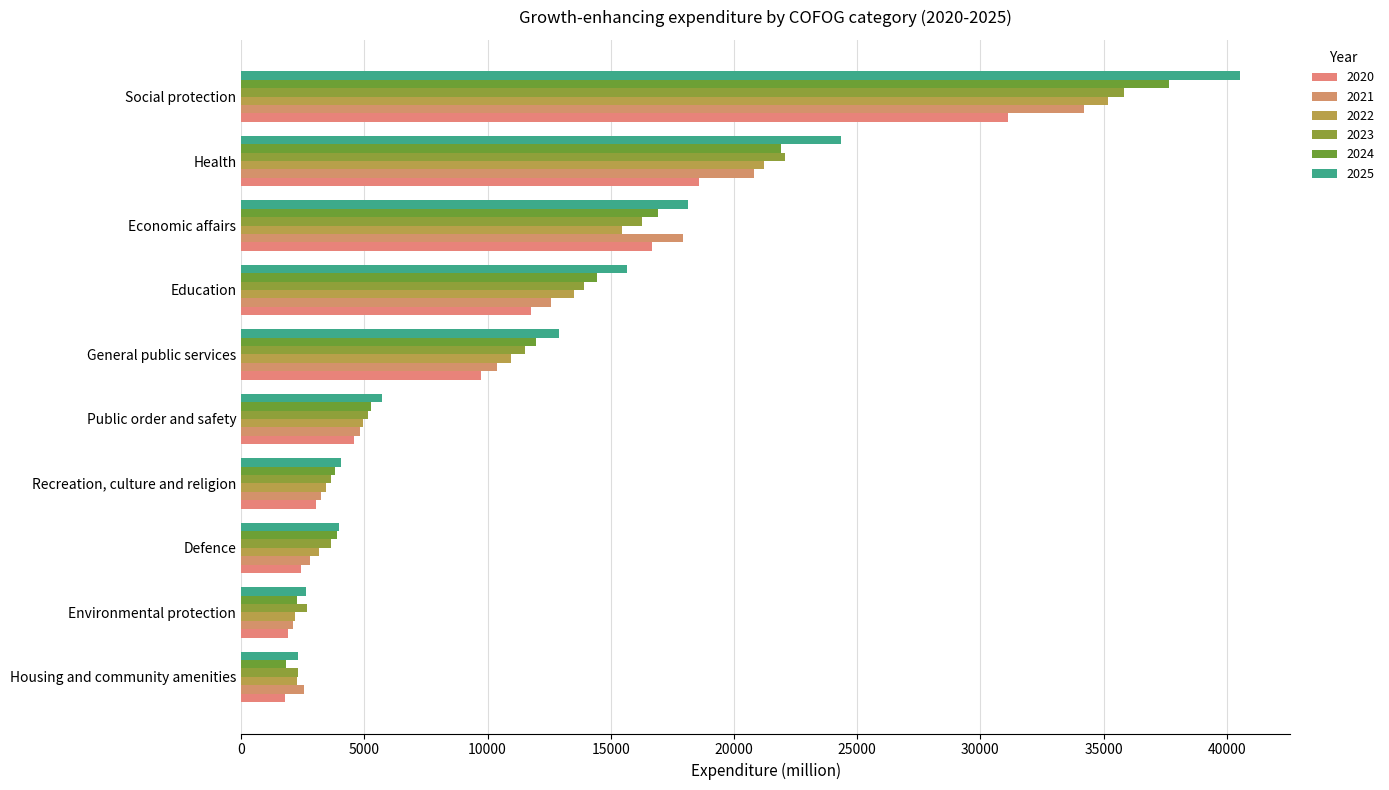

How many data points does each series have?

10